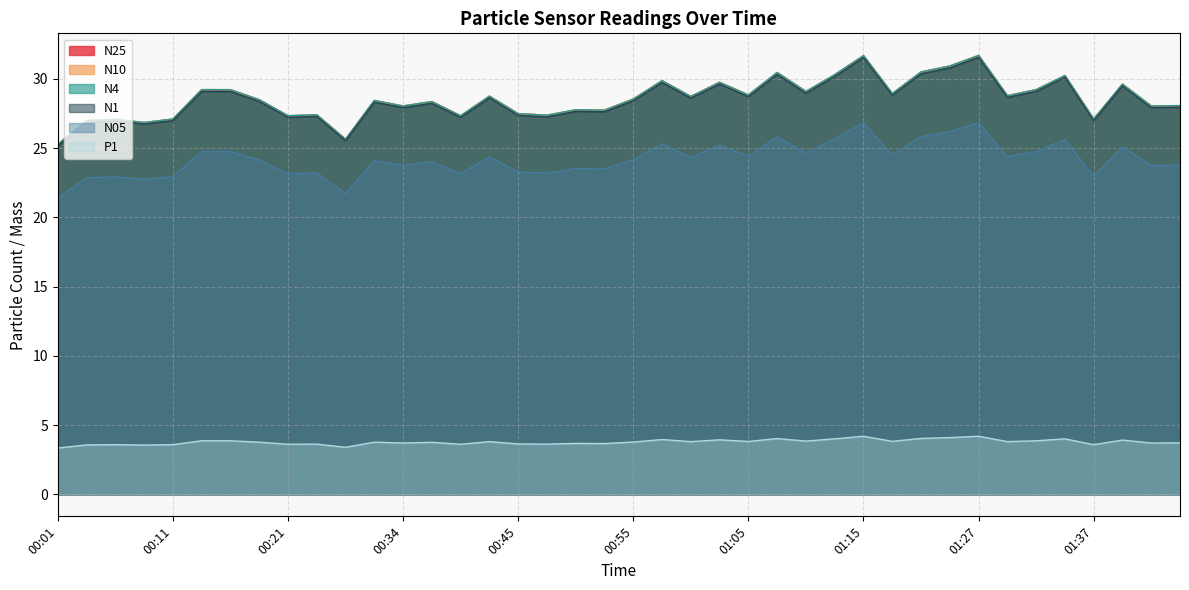

How many data points in N05 are above 24?

23